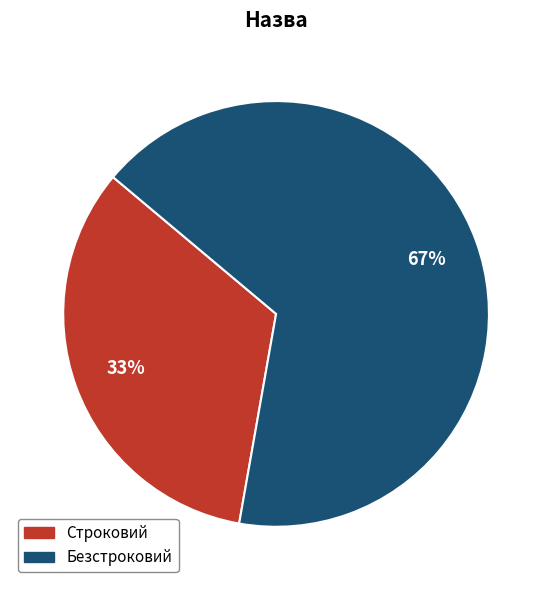

Does Строковий represent more than half of the total?

No